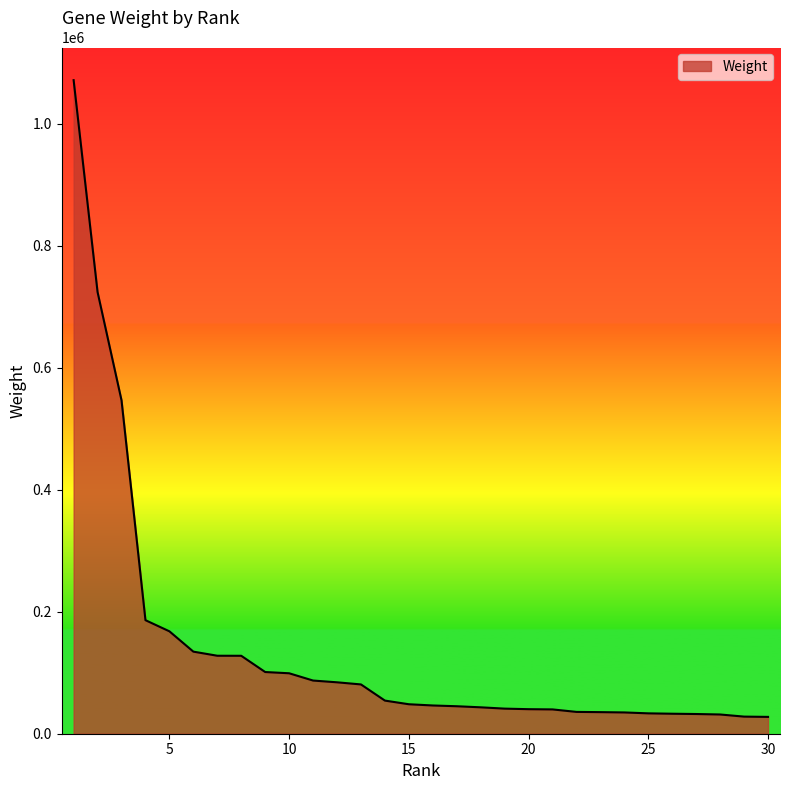

What is the maximum value shown in the chart?

1071806.7